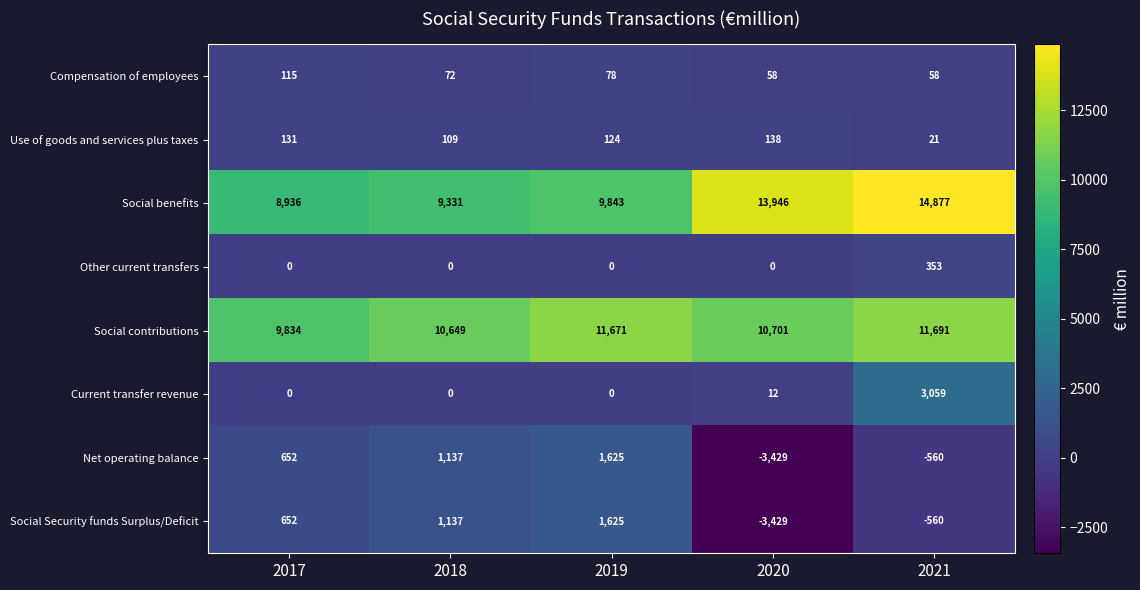

What is the difference between the second highest and minimum values in the Use of goods and services plus taxes series?

110